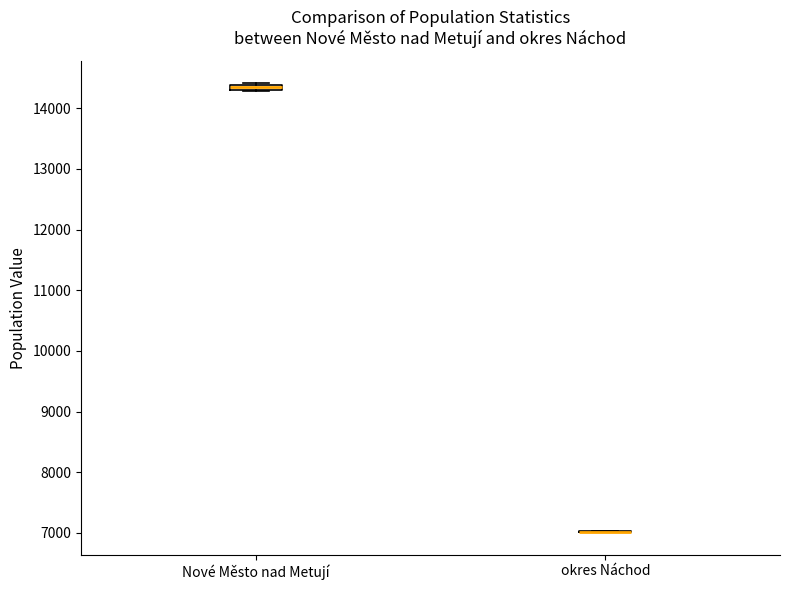

Where is the upper edge of the box for Nové Město nad Metují on the y-axis? The values are not printed on the chart, so give them approximately, as read against the axis.

14400